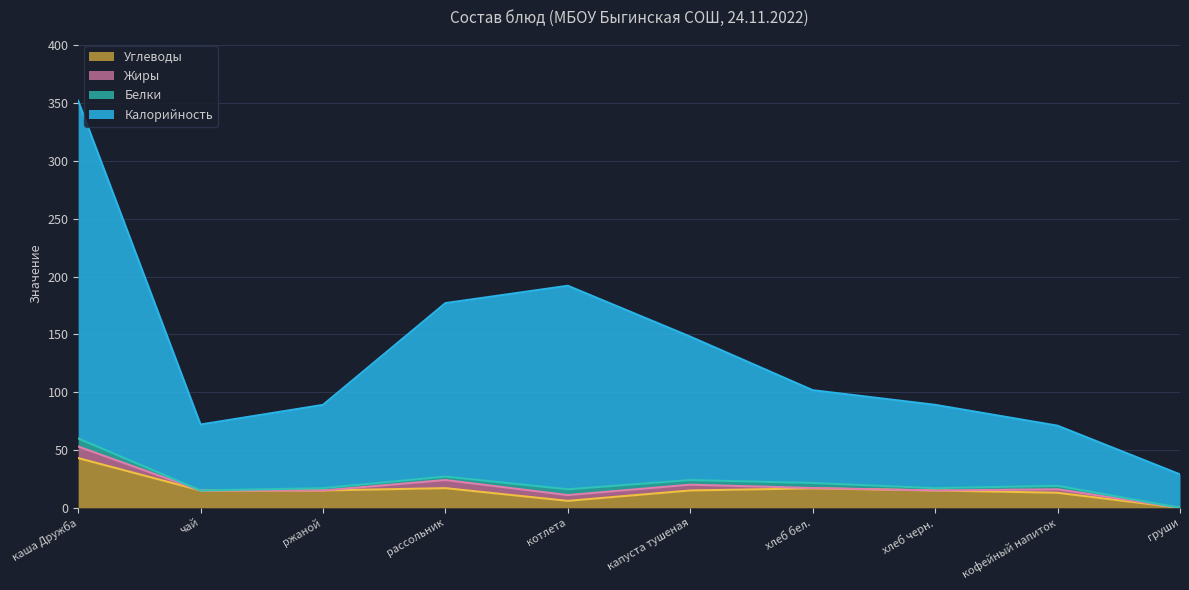

True or false: Углеводы and Калорийность intersect in this chart.

False